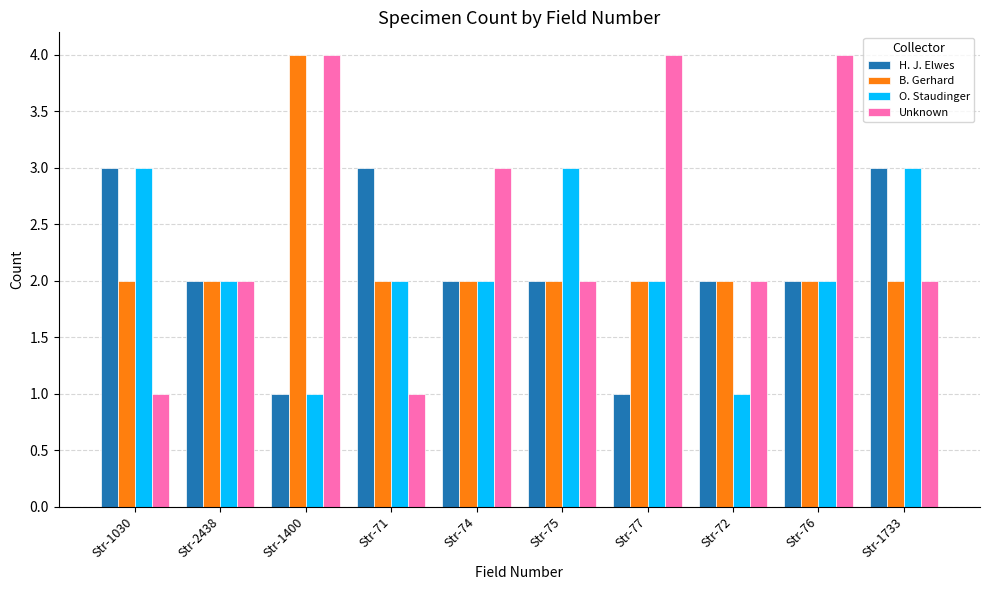

What position from the left is Str-74?

5